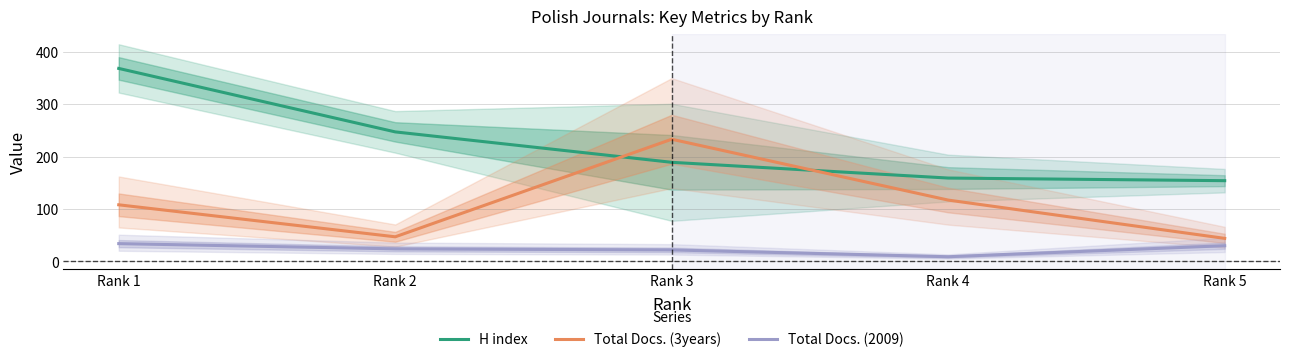

Reading left to right, list all the values displayed in this chart.

H index: Rank 1=368	Rank 2=247	Rank 3=189	Rank 4=159	Rank 5=154
Total Docs. (3years): Rank 1=108	Rank 2=47	Rank 3=233	Rank 4=117	Rank 5=44
Total Docs. (2009): Rank 1=34	Rank 2=24	Rank 3=22	Rank 4=9	Rank 5=30